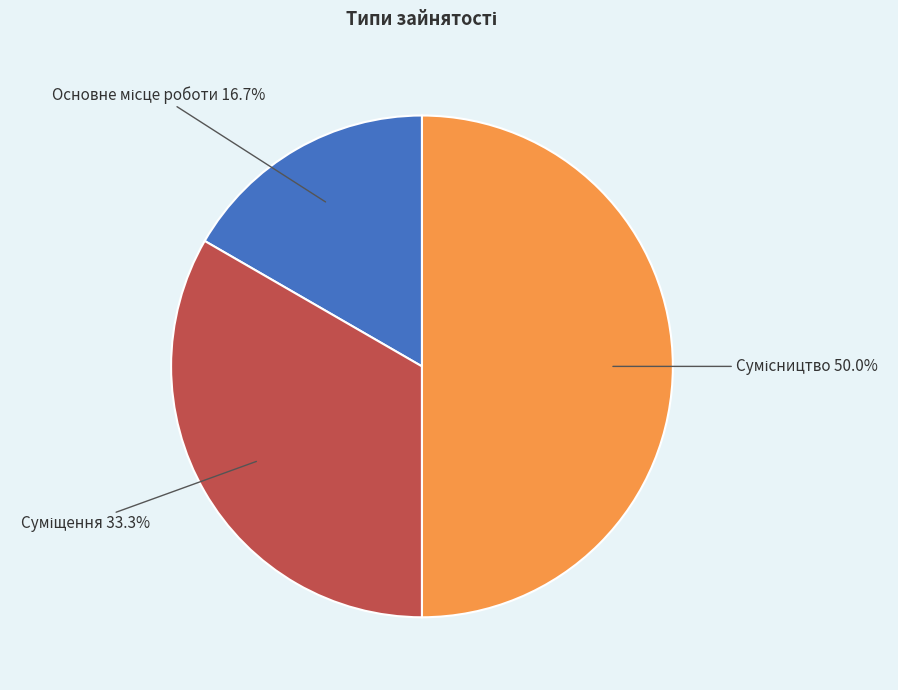

Which slice is the largest?

Сумісництво